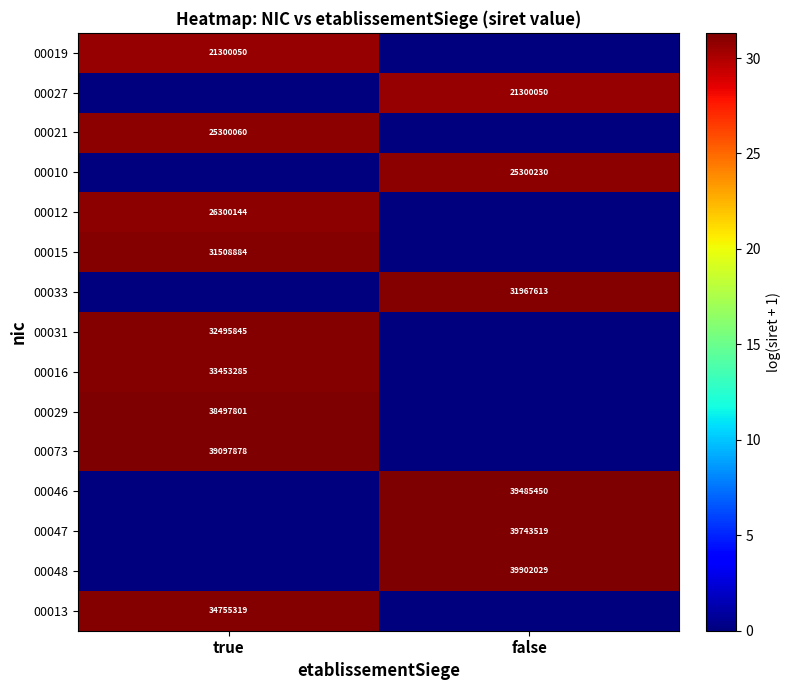

Count the number of data series in this chart.

15